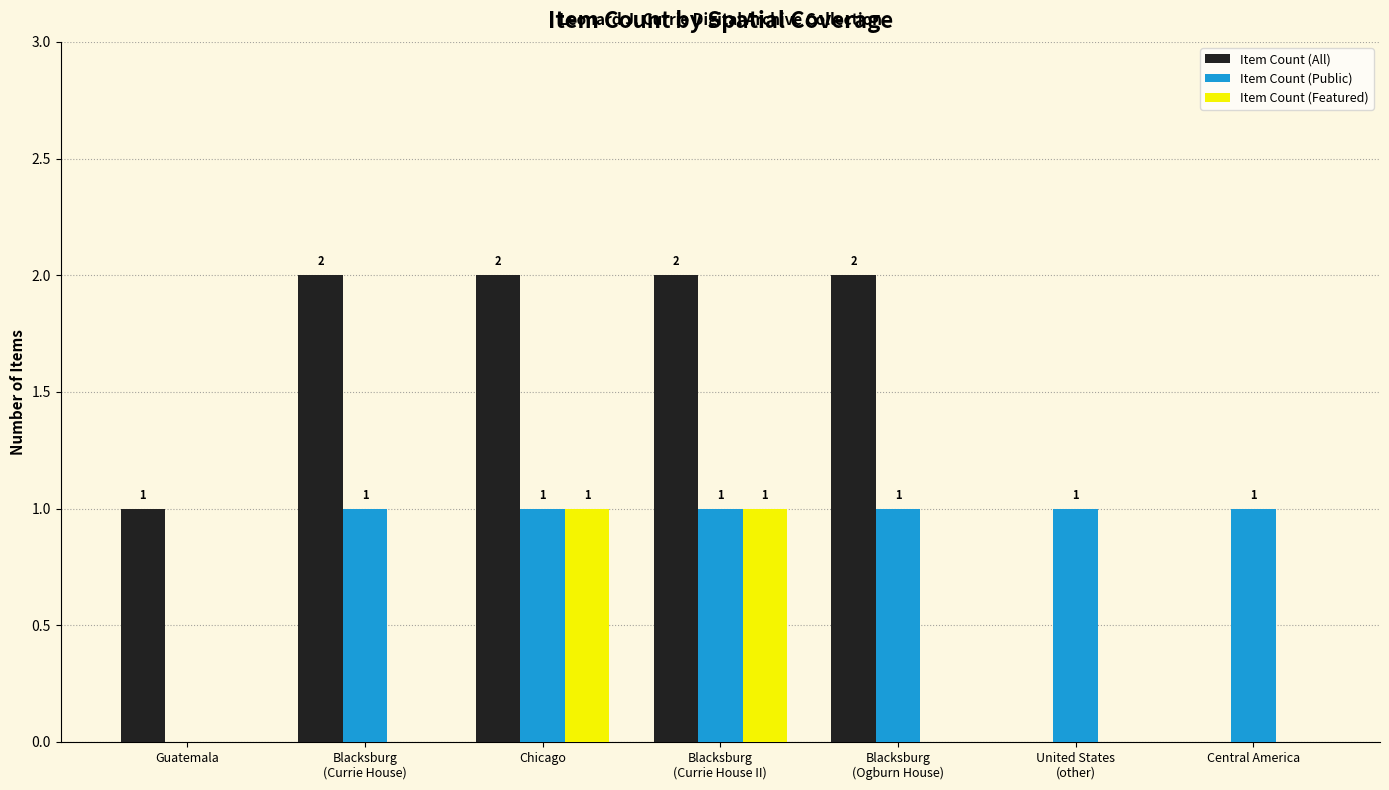

Which series has the widest spread of values?

Item Count (All)